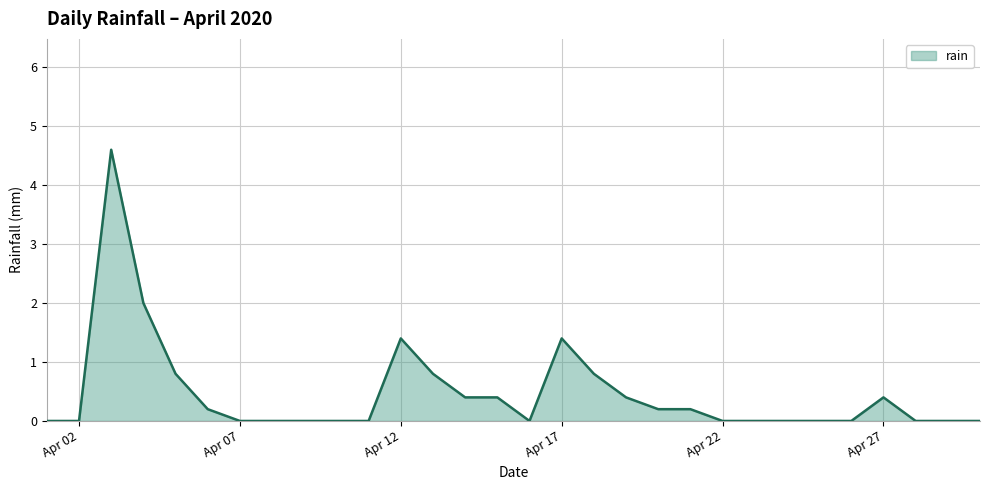

What is the greatest value displayed?

4.6